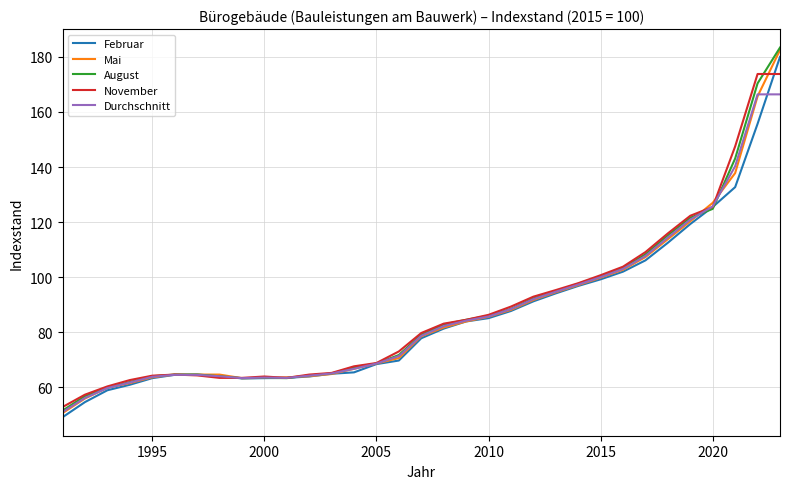

What is the maximum value shown in the chart?

183.4